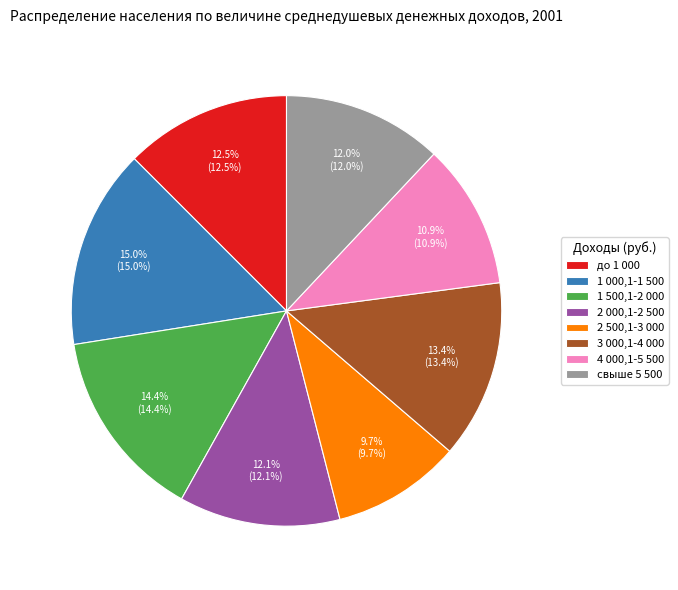

To the nearest percent, what is the difference between the largest and smallest slice percentages?

5%